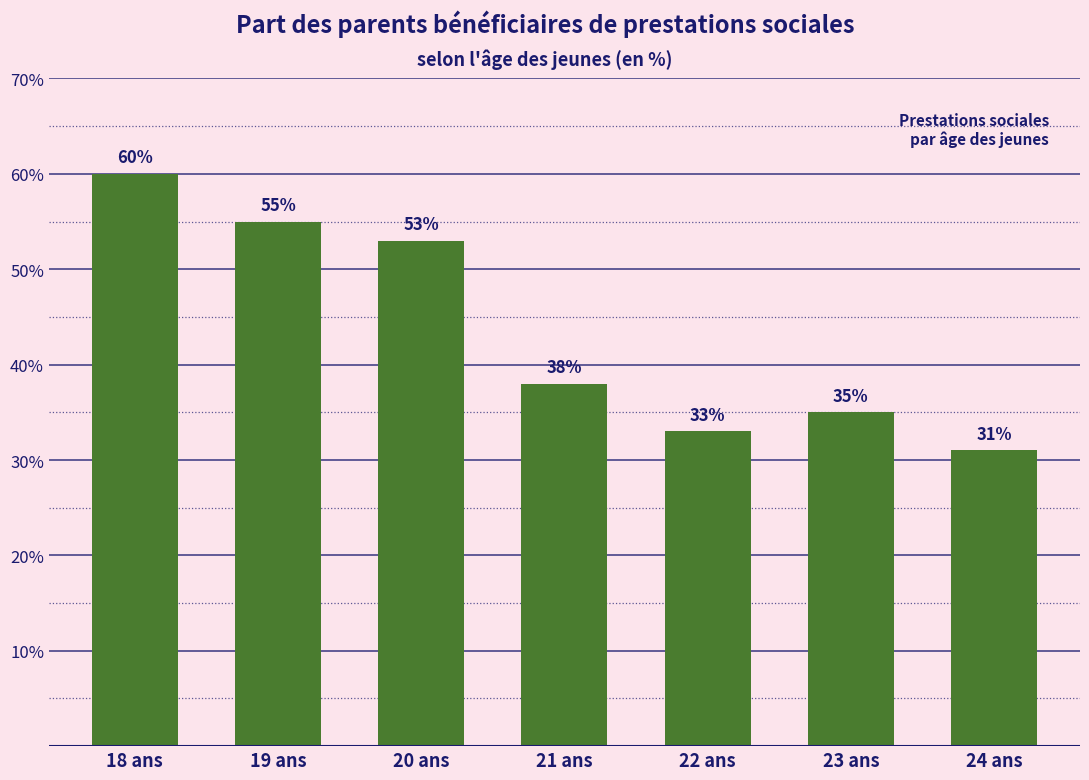

Reading left to right, transcribe all the data shown in this chart.

18 ans=60	19 ans=55	20 ans=53	21 ans=38	22 ans=33	23 ans=35	24 ans=31